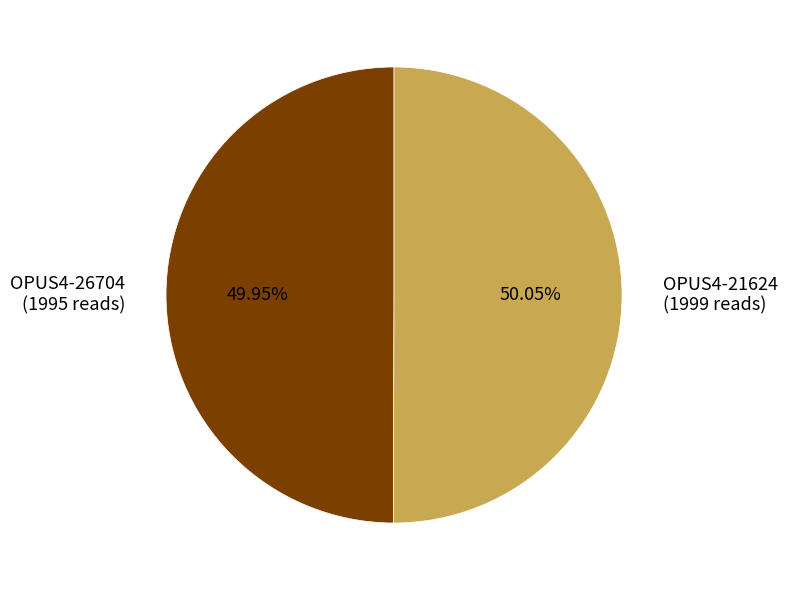

Count the number of slices in the pie.

2